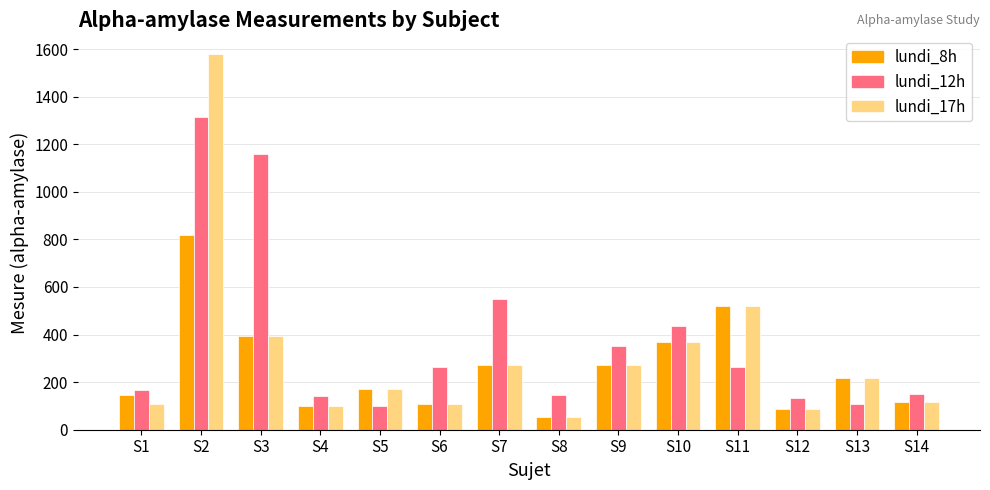

Rank the series by their average value, from lowest to highest.

lundi_8h, lundi_17h, lundi_12h